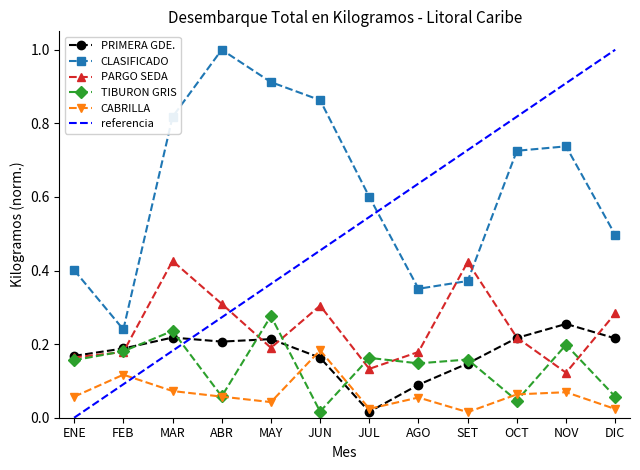

What is the approximate value of TIBURON GRIS at NOV?

0.2